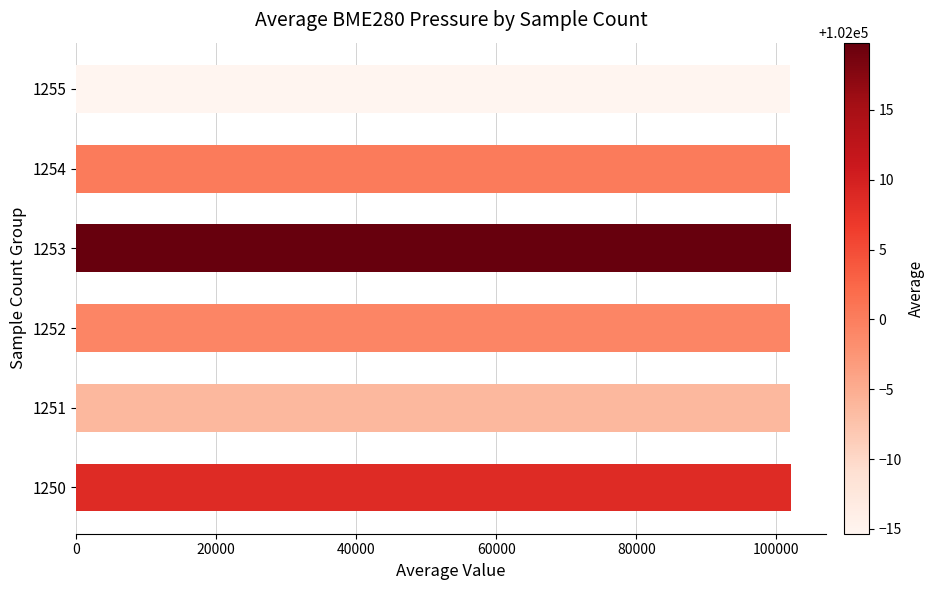

What is the smallest value displayed?

101984.7